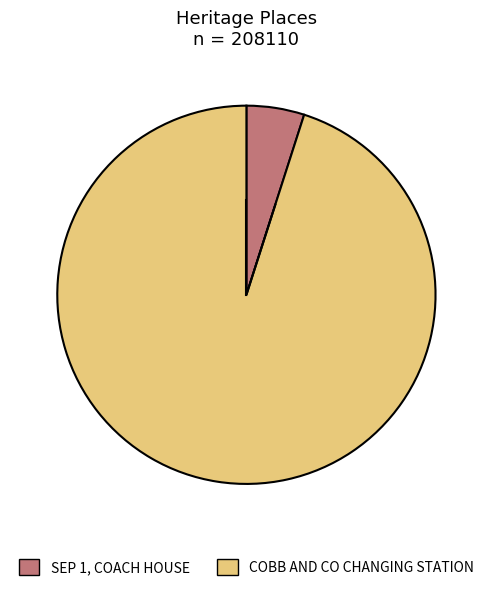

Does COBB AND CO CHANGING STATION represent more than half of the total?

Yes